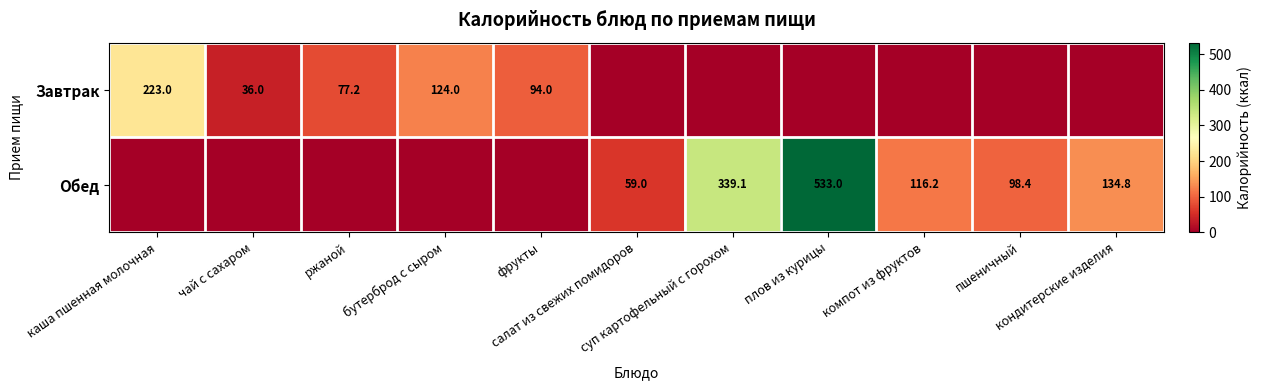

What is the approximate value of Завтрак at бутерброд с сыром?

124.0